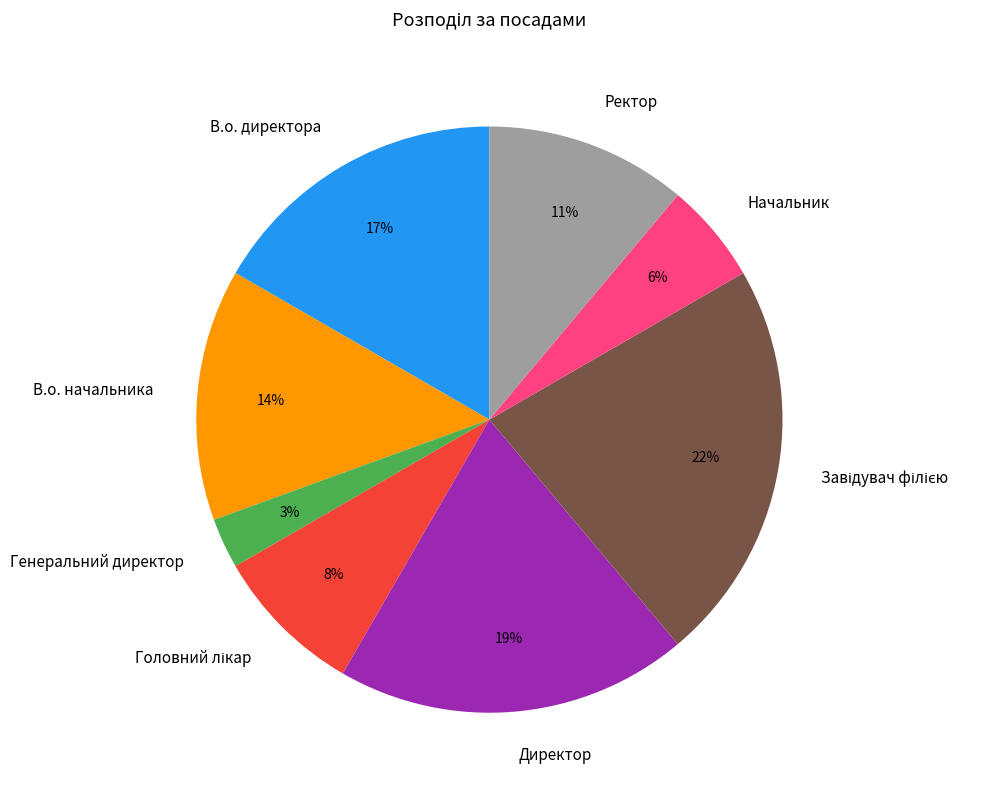

Is there any slice that represents more than half of the pie?

No